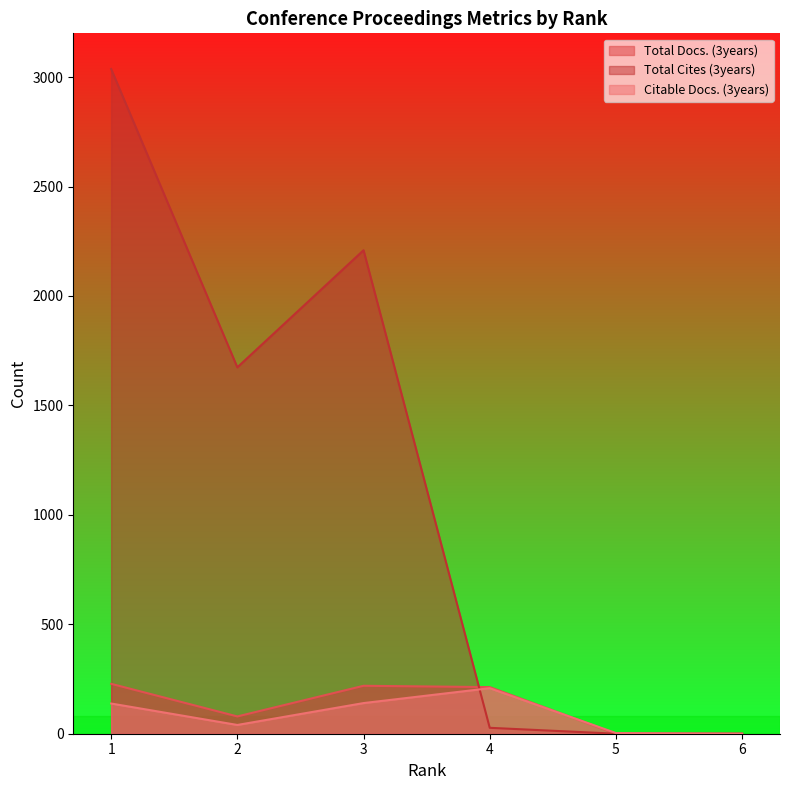

Is it true that Total Docs. (3years) equals 228 at 1?

True